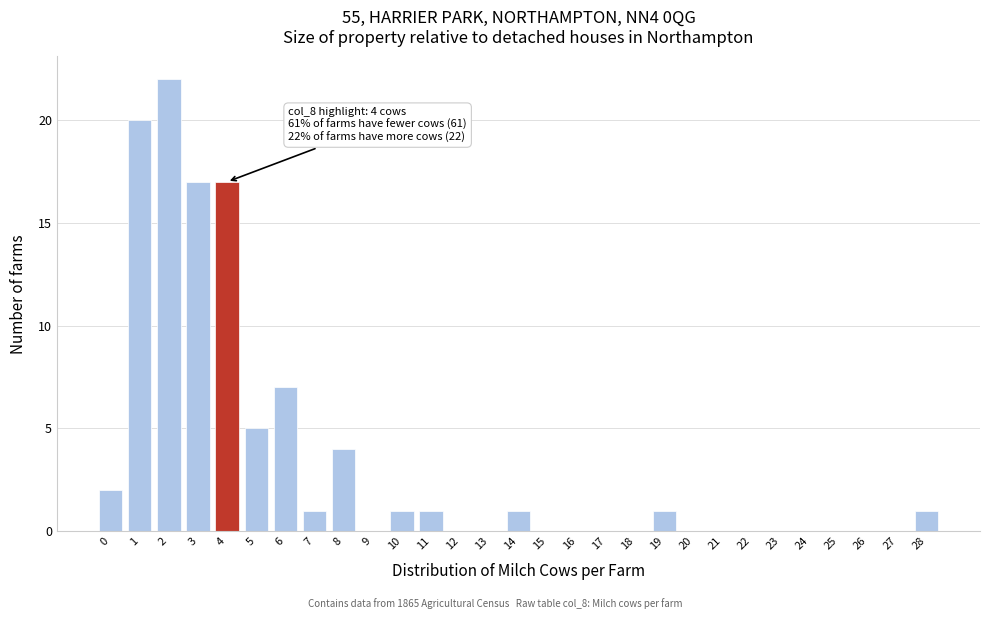

Reading right to left, extract all data points from this chart.

28=1	27=0	26=0	25=0	24=0	23=0	22=0	21=0	20=0	19=1	18=0	17=0	16=0	15=0	14=1	13=0	12=0	11=1	10=1	9=0	8=4	7=1	6=7	5=5	4=17	3=17	2=22	1=20	0=2